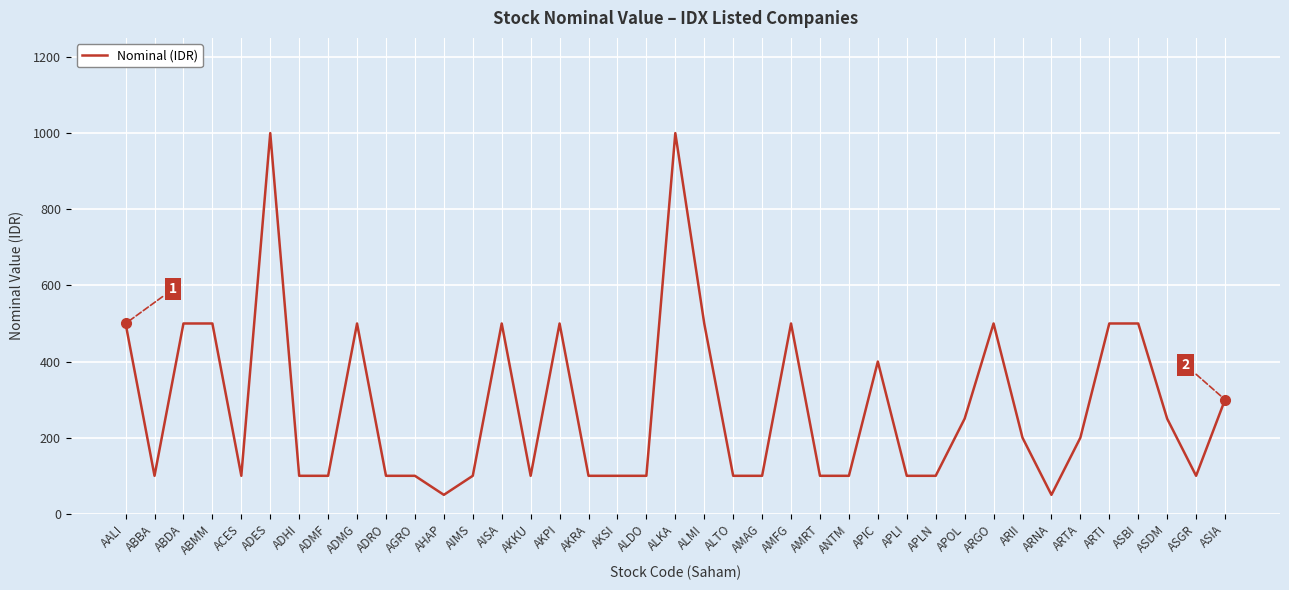

Which has a higher value, ADRO or ARNA?

ADRO